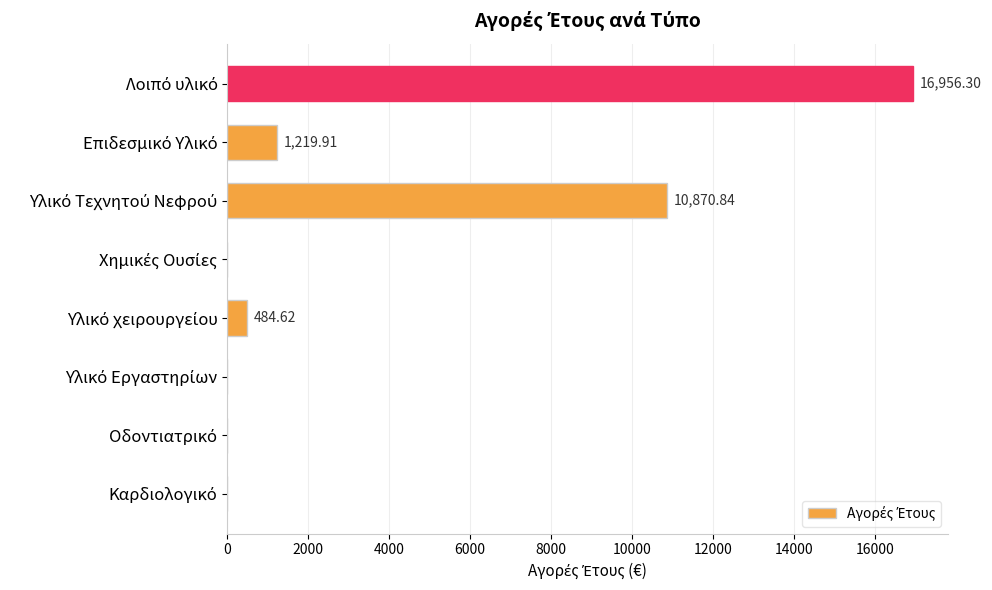

What is the sum of all values?

29531.7